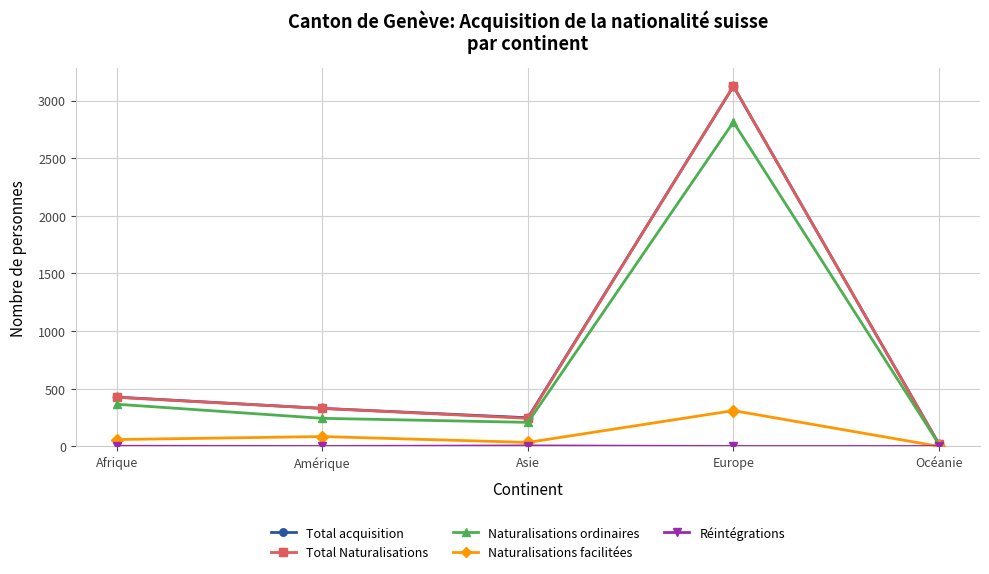

Rank the categories by Total Naturalisations value from highest to lowest.

Europe, Afrique, Amérique, Asie, Océanie